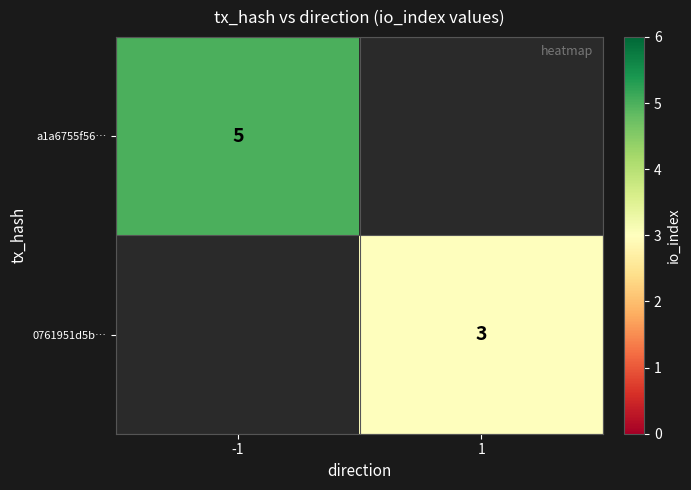

At how many categories does at least one series exceed 3?

1